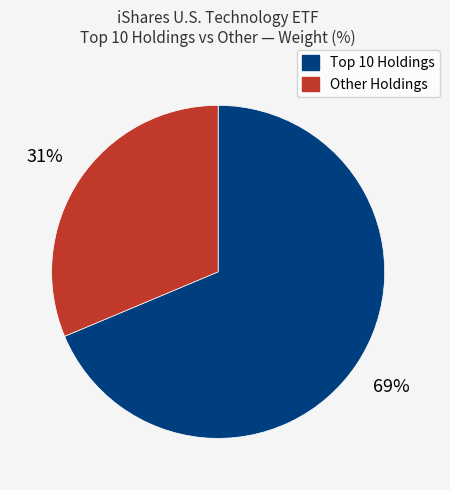

How many segments does this pie chart have?

2